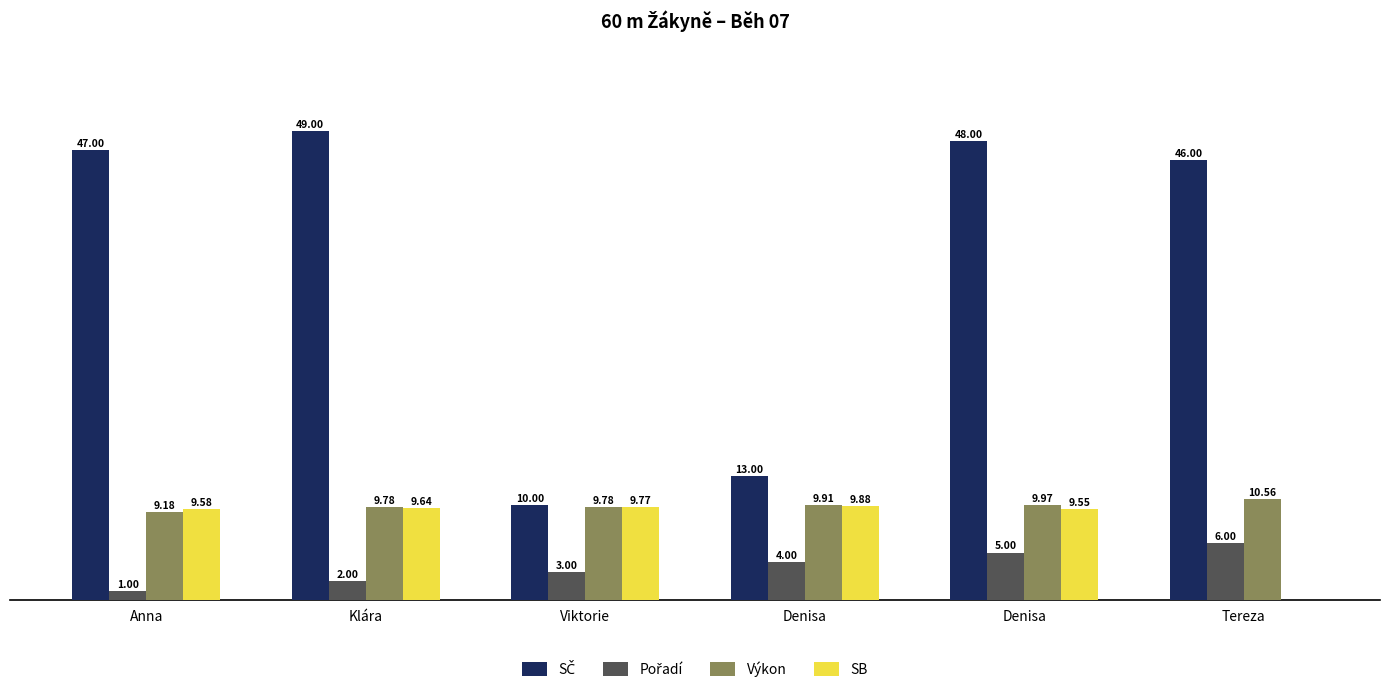

What is the total value across all series at Viktorie?

32.5